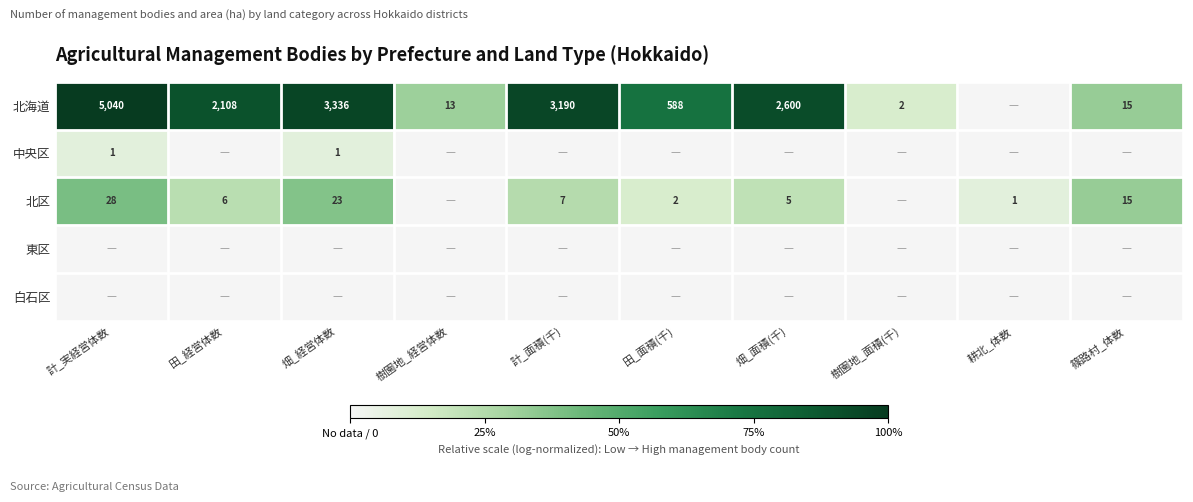

Is it true that 北海道 equals 22 at 樹園地_経営体数?

False